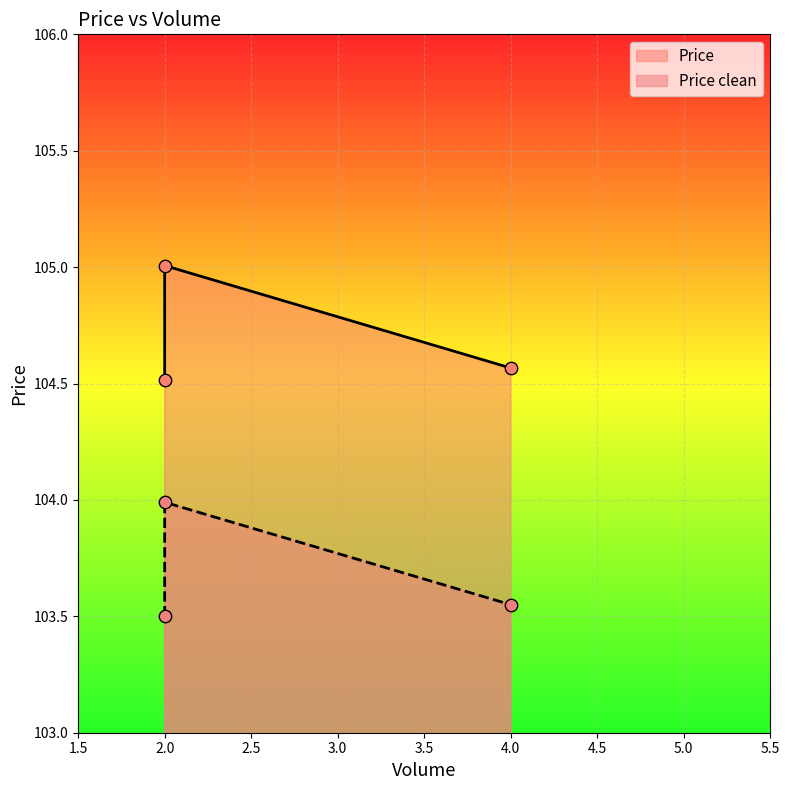

Which series contains the lowest Y value?

Price clean